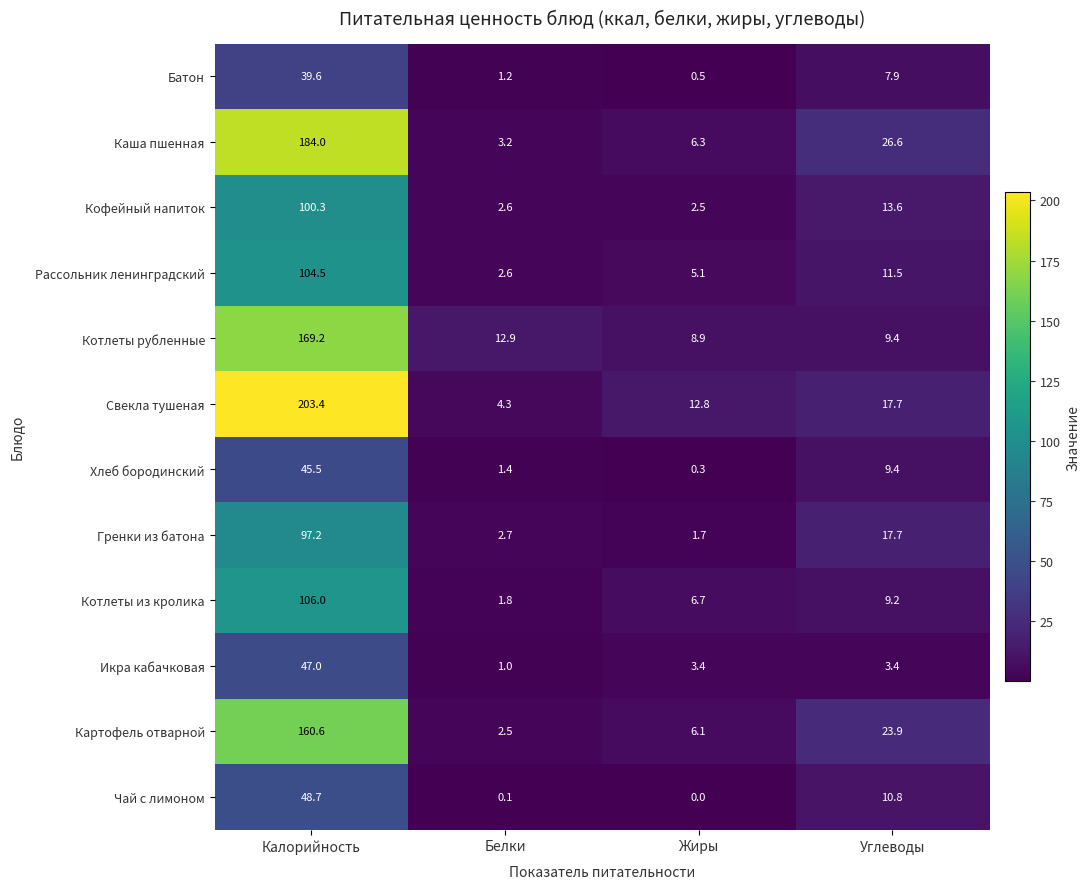

Between Калорийность and Углеводы, which series saw the biggest shift?

Свекла тушеная